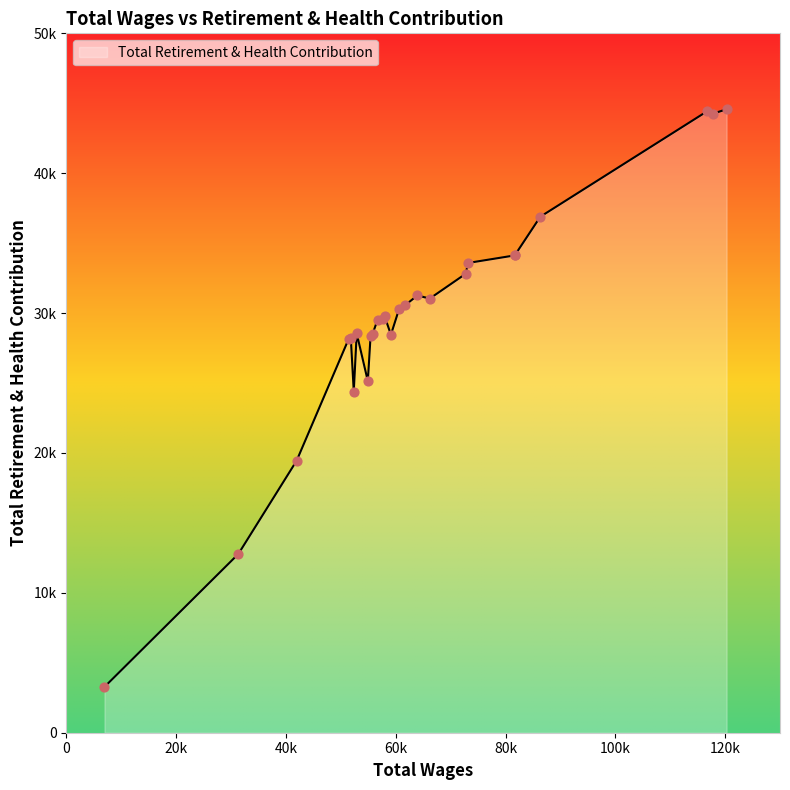

Is this an area chart (filled region under the line)?

Yes